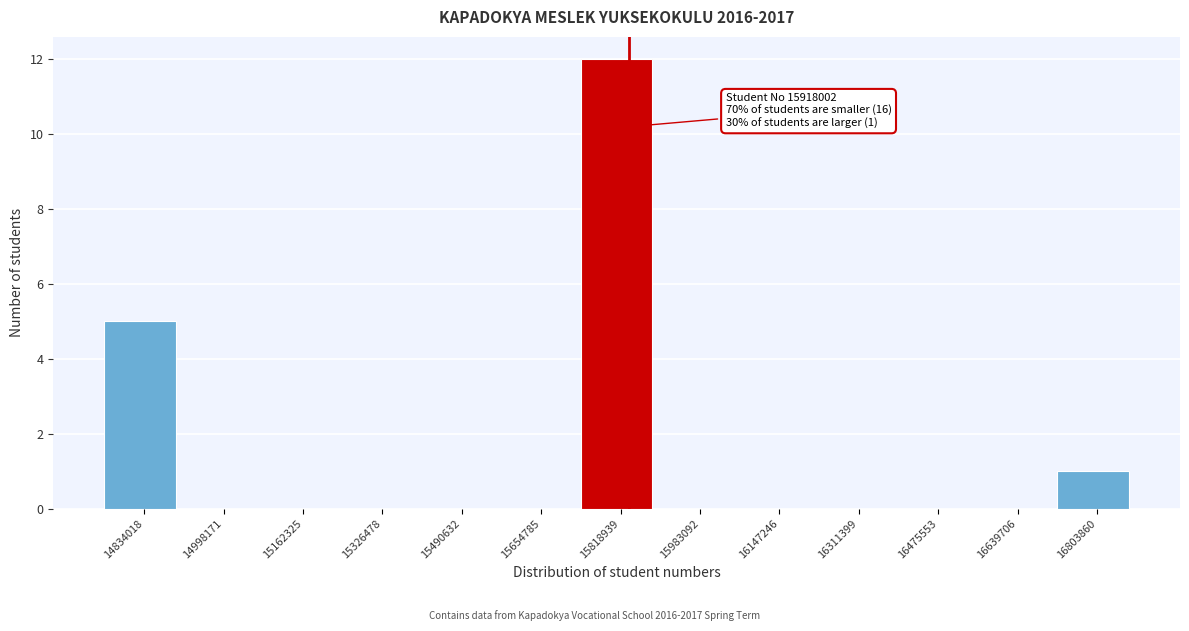

Reading left to right, what are all the values shown in this chart?

14834018=5	14998171=0	15162325=0	15326478=0	15490632=0	15654785=0	15818939=12	15983092=0	16147246=0	16311399=0	16475553=0	16639706=0	16803860=1